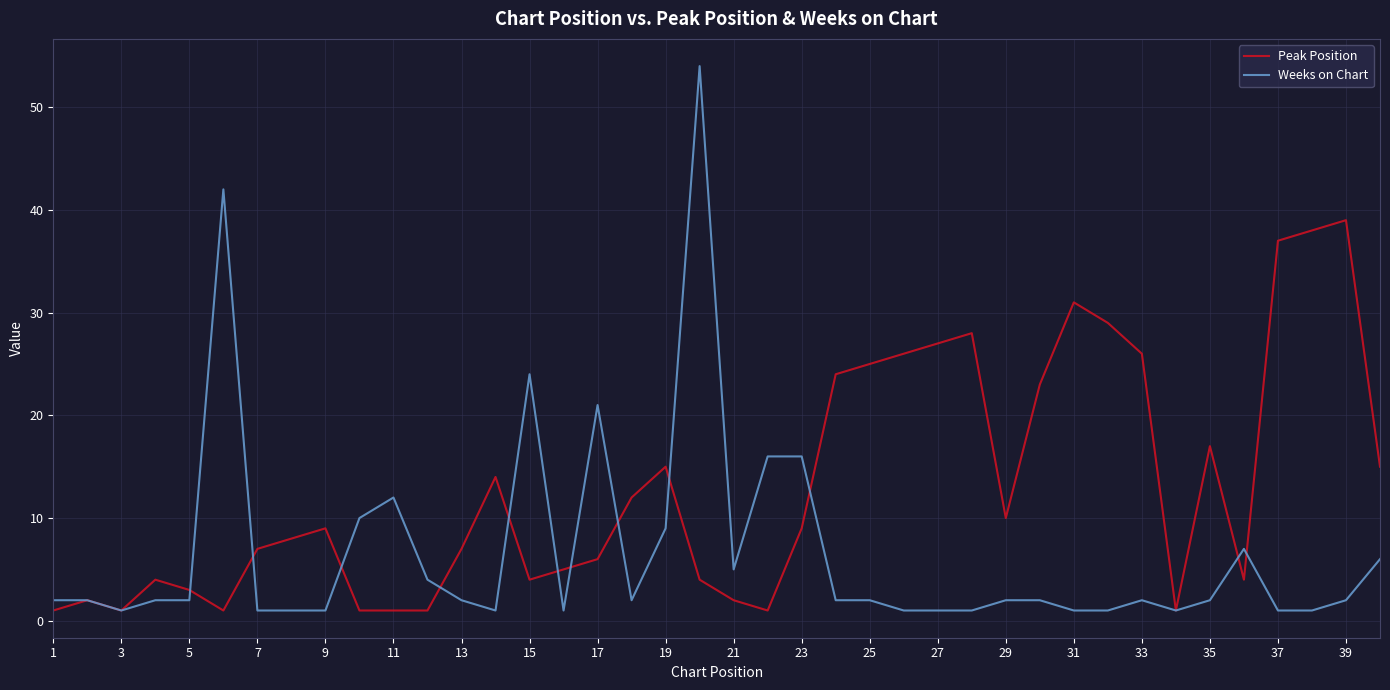

True or false: Peak Position has more than 2 interior local peaks.

True